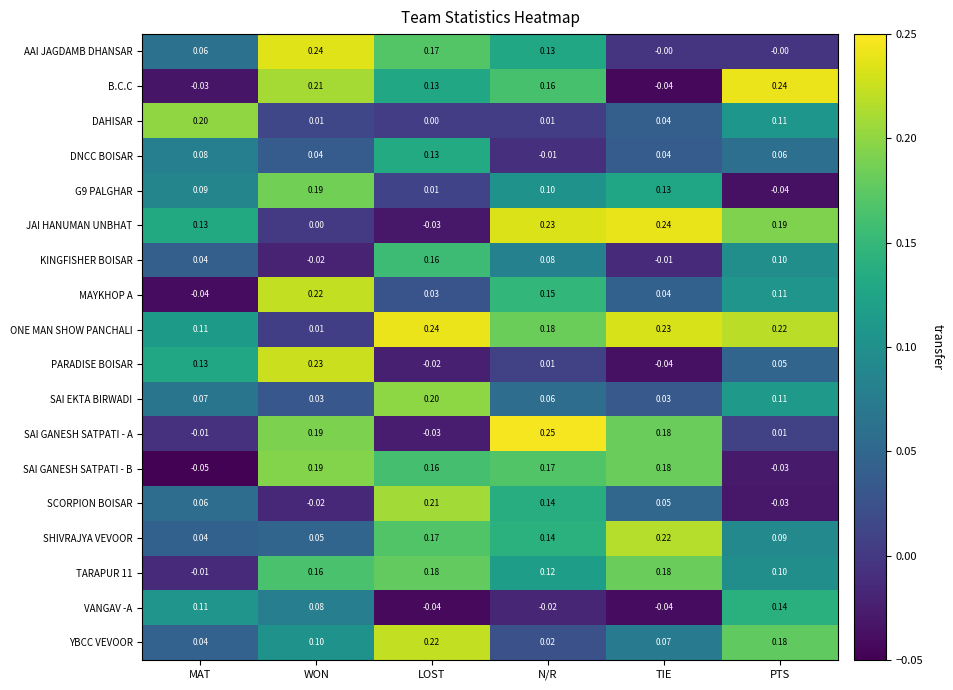

At which label does SAI GANESH SATPATI - A first exceed 0?

WON